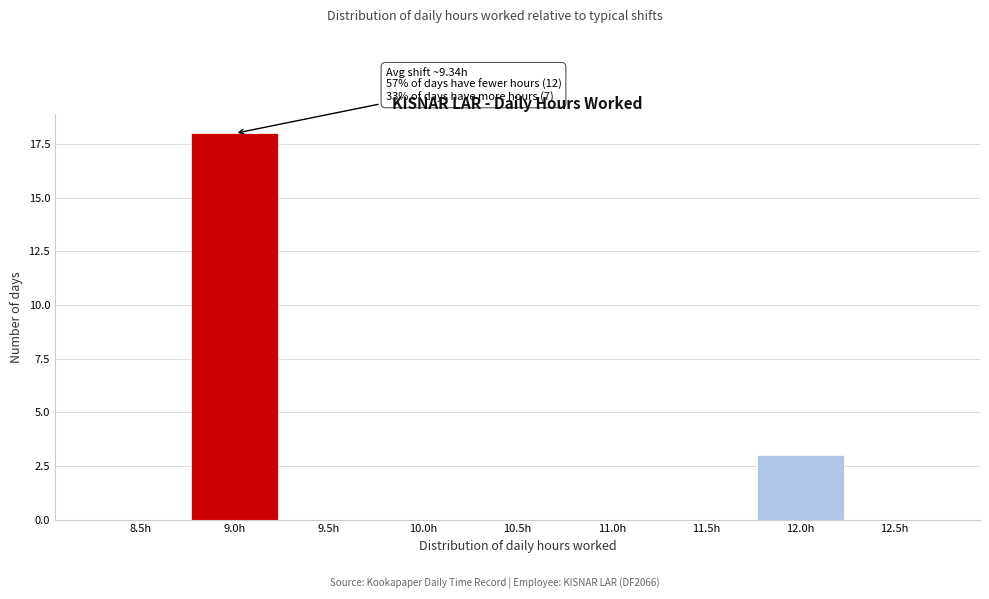

Reading left to right, what are all the values shown in this chart?

8.5h=0	9.0h=18	9.5h=0	10.0h=0	10.5h=0	11.0h=0	11.5h=0	12.0h=3	12.5h=0